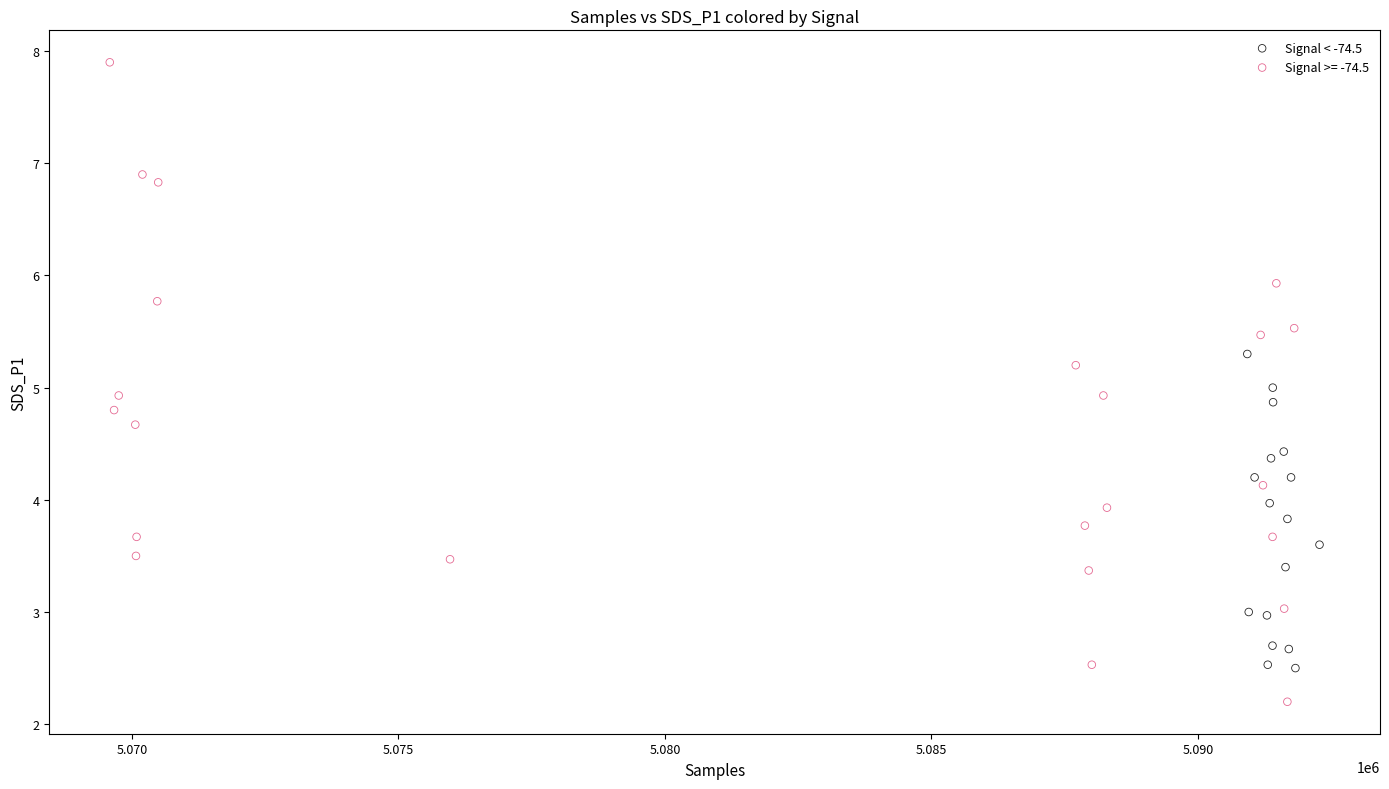

Which series contains the highest Y value?

Signal >= -74.5